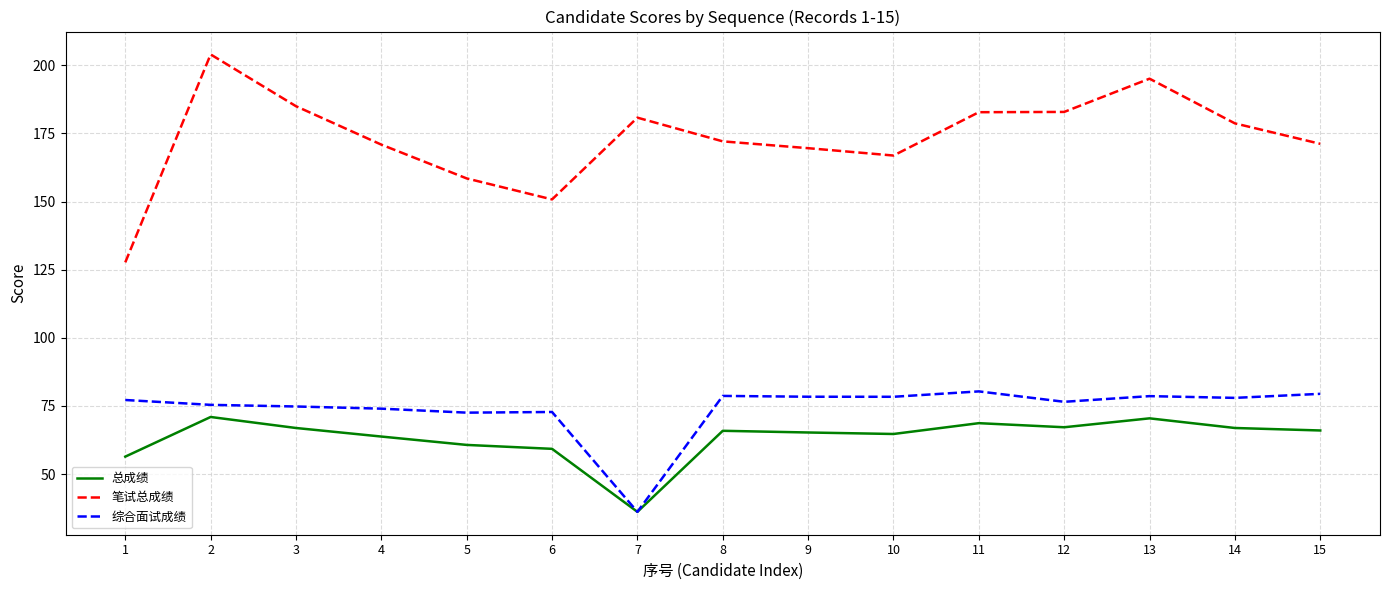

How many lines are shown in the chart?

3